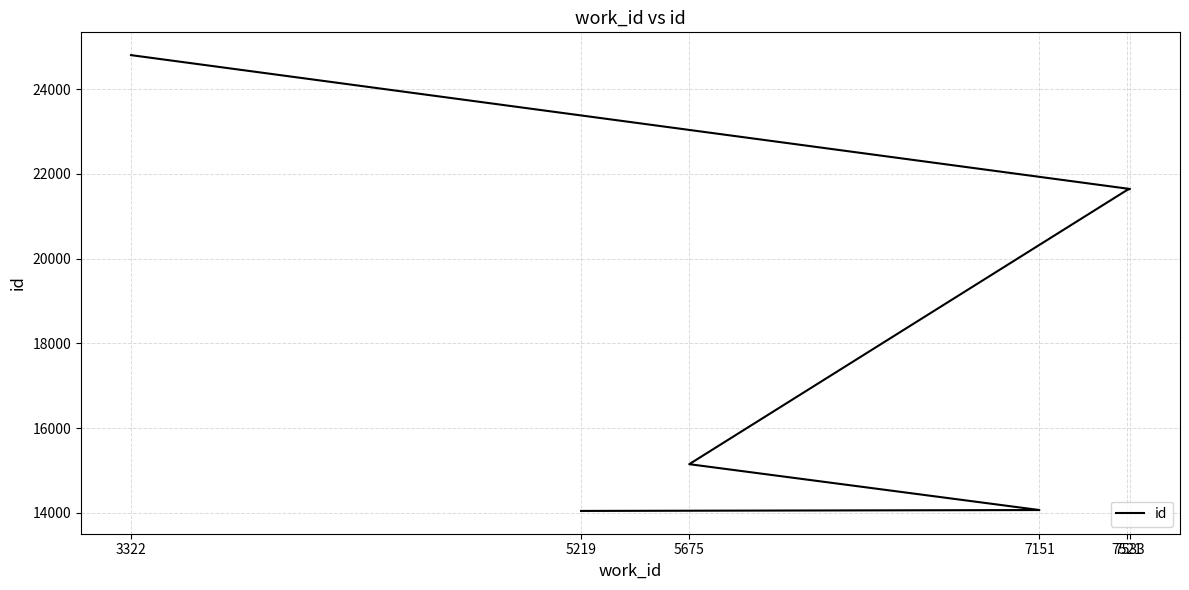

Approximately how many times larger is the value at 7533 compared to 7151?

1.5